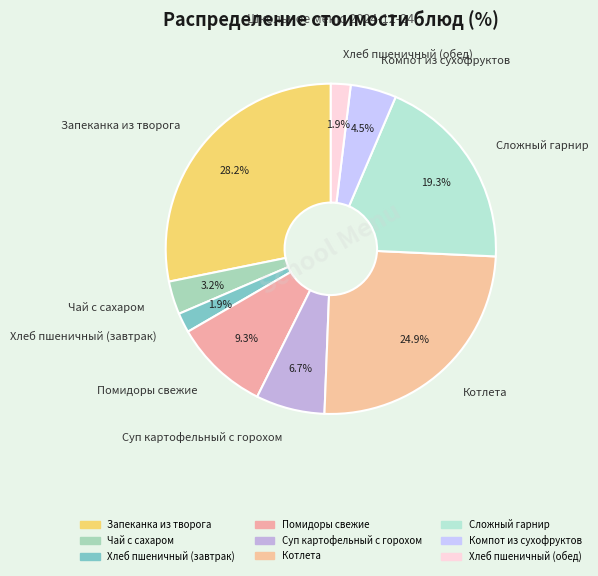

To the nearest percent, what is the difference between the largest and smallest slice percentages?

26%